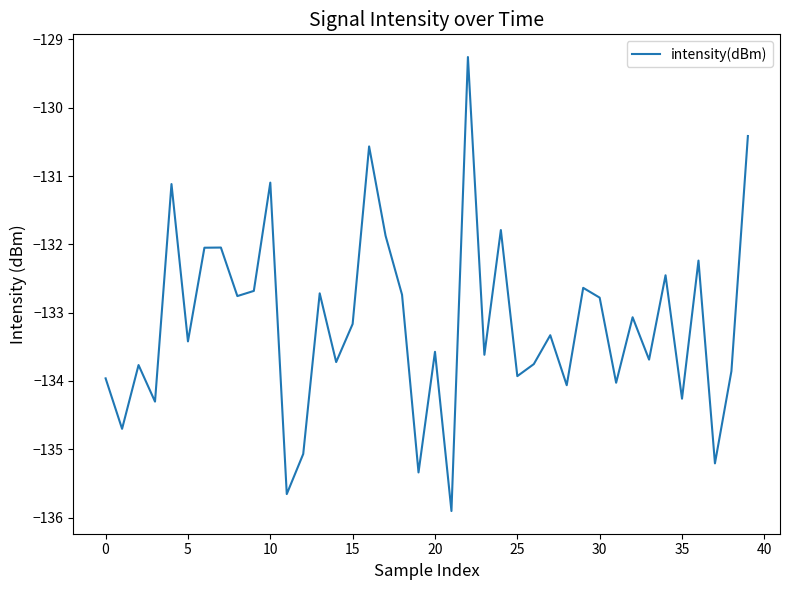

What is the average value?

-133.2